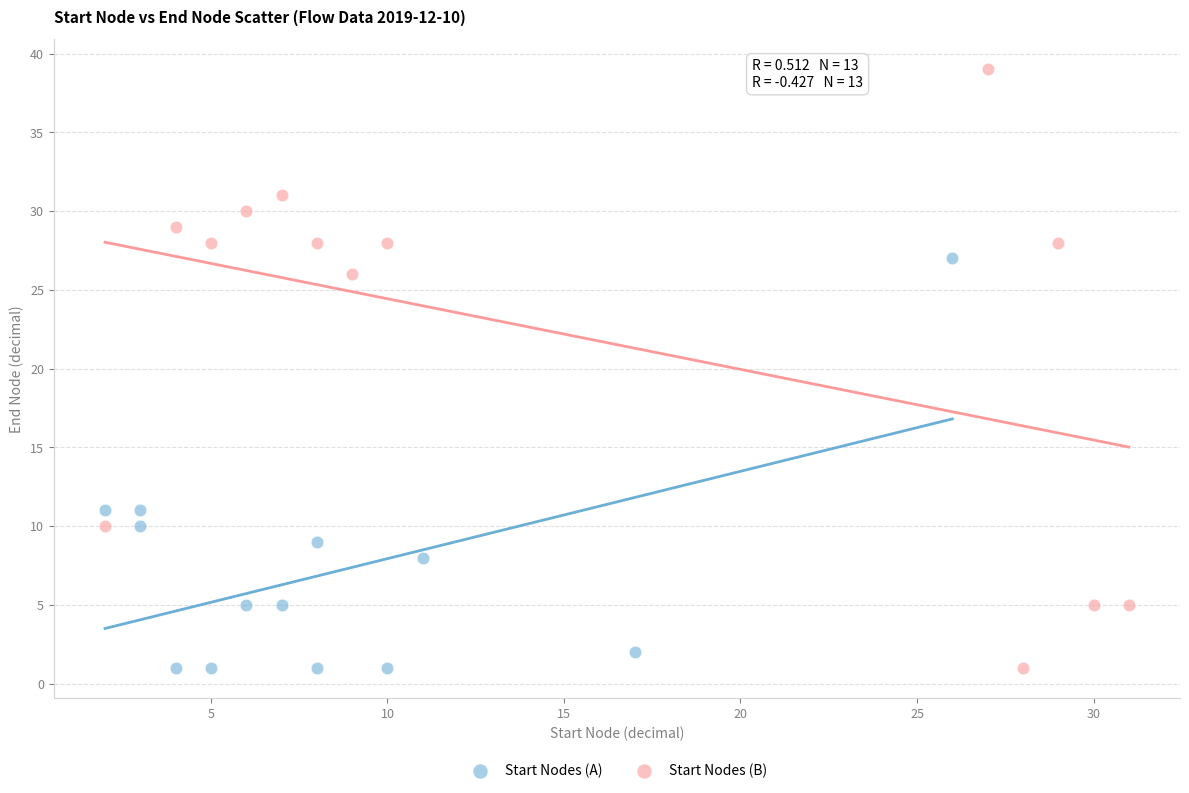

Which series reaches the maximum Y coordinate?

Start Nodes (B)